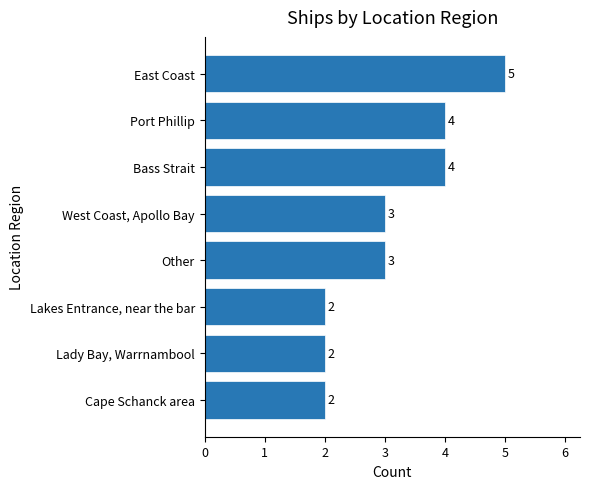

How many data points are less than 3?

3